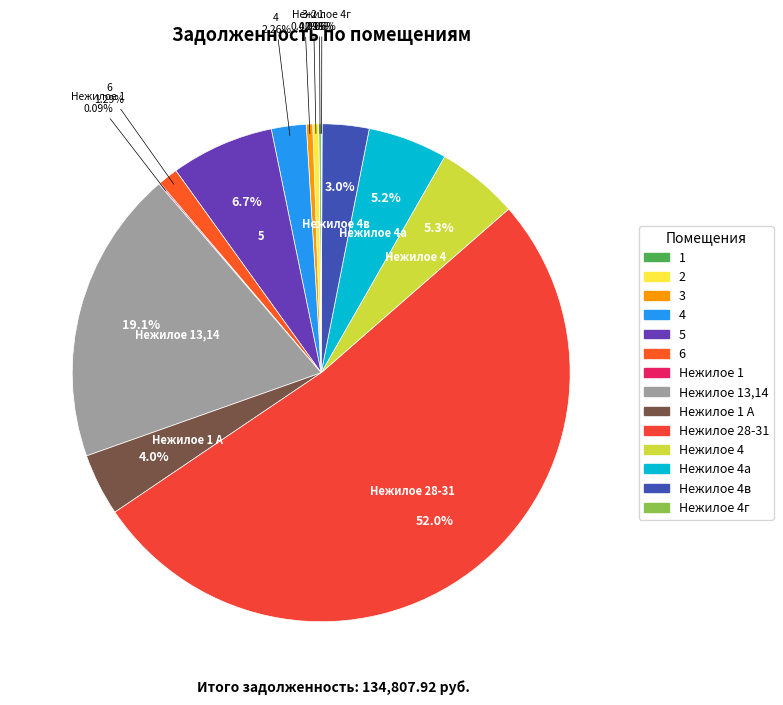

Which slice is the smallest?

Нежилое 4г